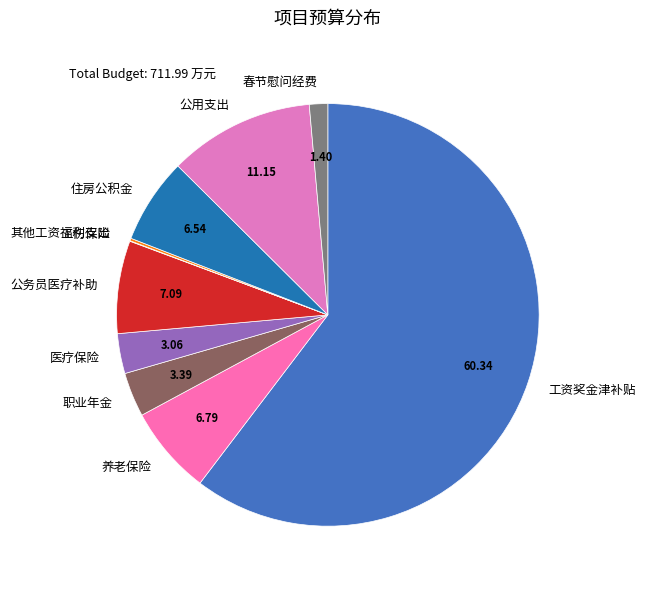

Is there any slice that represents more than half of the pie?

Yes